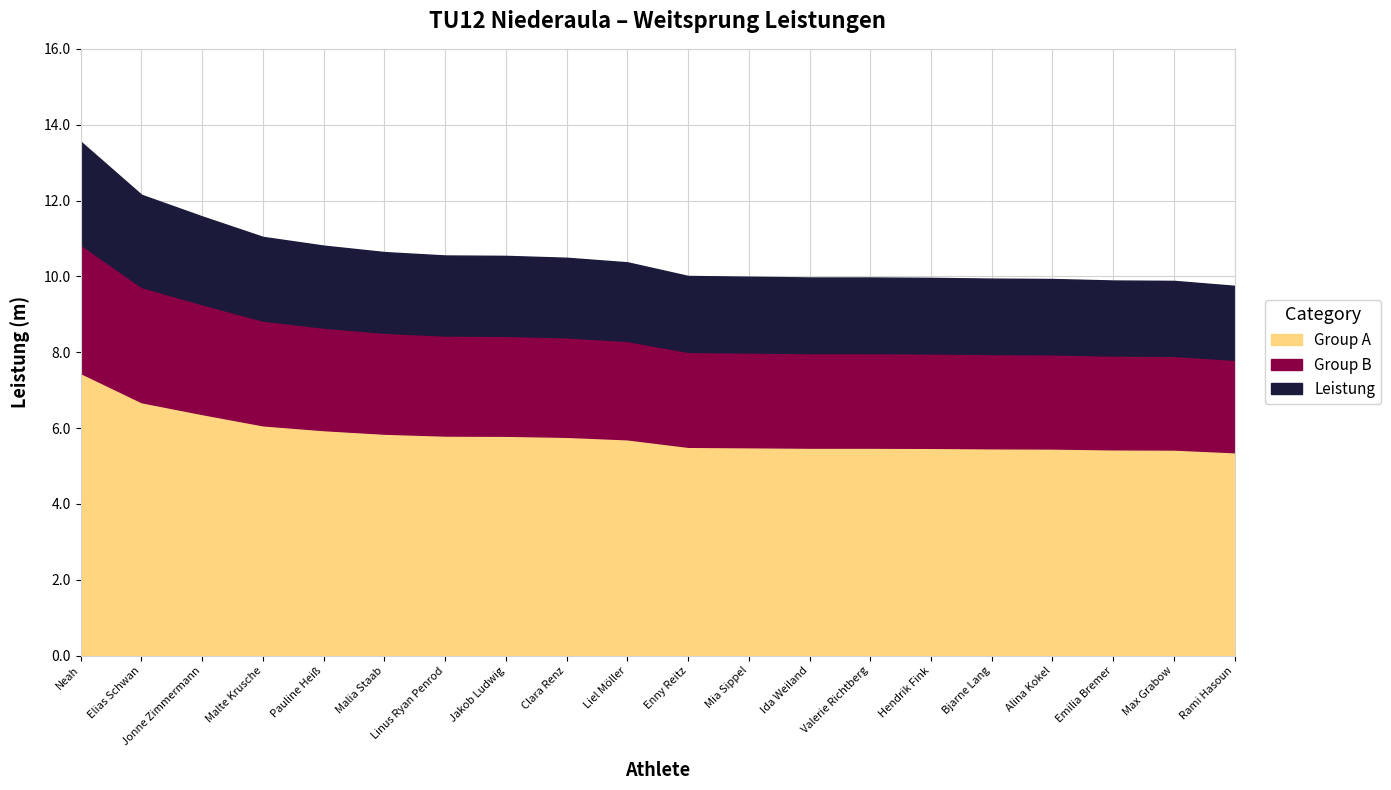

Rank the categories by value from highest to lowest.

Neah, Elias Schwan, Jonne Zimmermann, Malte Krusche, Pauline Heiß, Malia Staab, Linus Ryan Penrod, Jakob Ludwig, Clara Renz, Liel Möller, Enny Reitz, Mia Sippel, Ida Weiland, Valerie Richtberg, Hendrik Fink, Bjarne Lang, Alina Kokel, Emilia Bremer, Max Grabow, Rami Hasoun